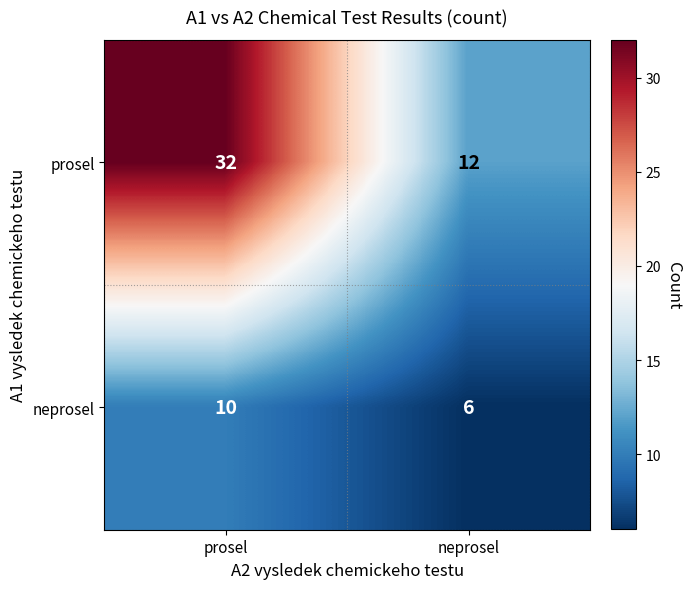

How many values in the prosel series are below 32?

1